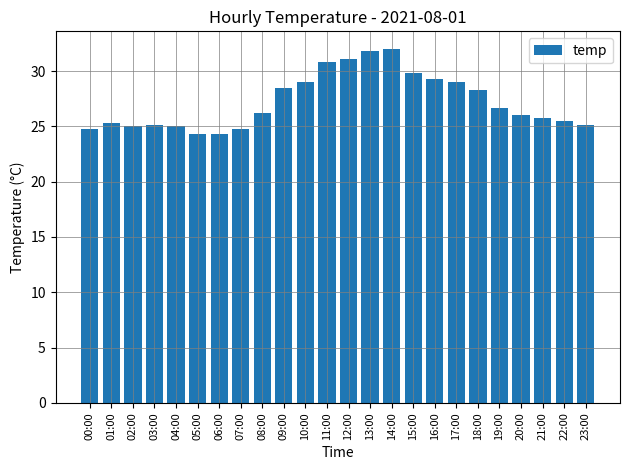

What is the maximum value shown in the chart?

32.0